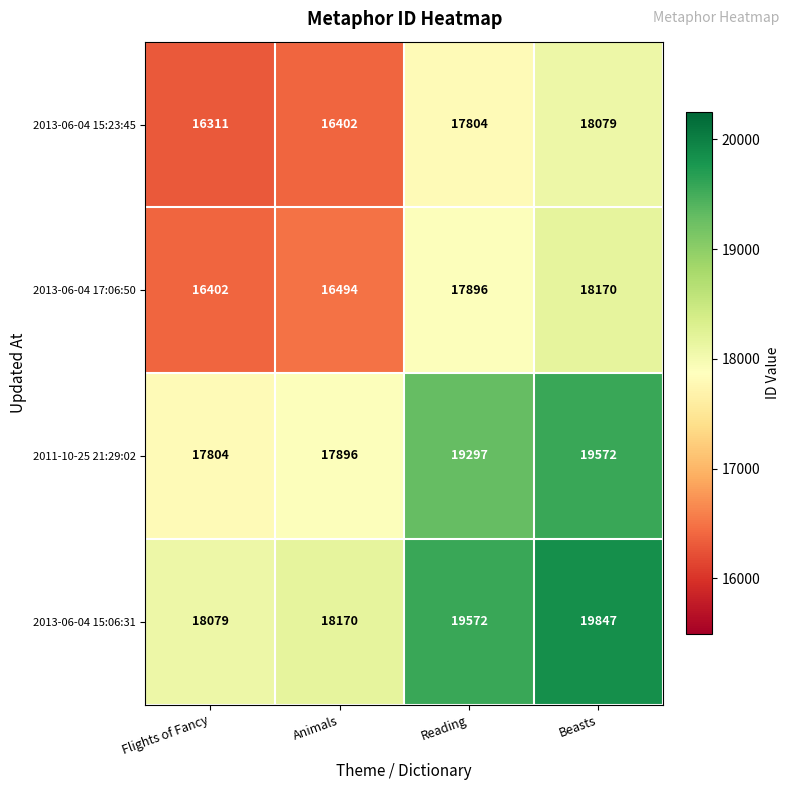

At which category does the chart reach its peak across all series?

Beasts